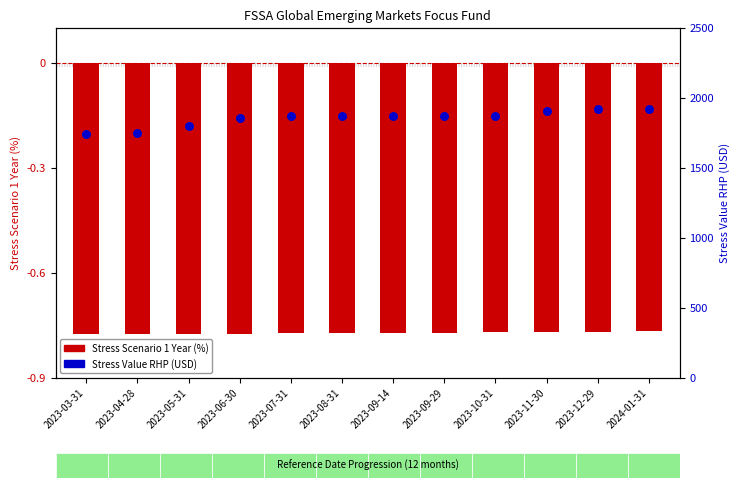

Is the value of Stress Value RHP (USD) at 2023-08-31 greater than the value of Stress Scenario 1 Year (%) at 2023-09-29?

Yes